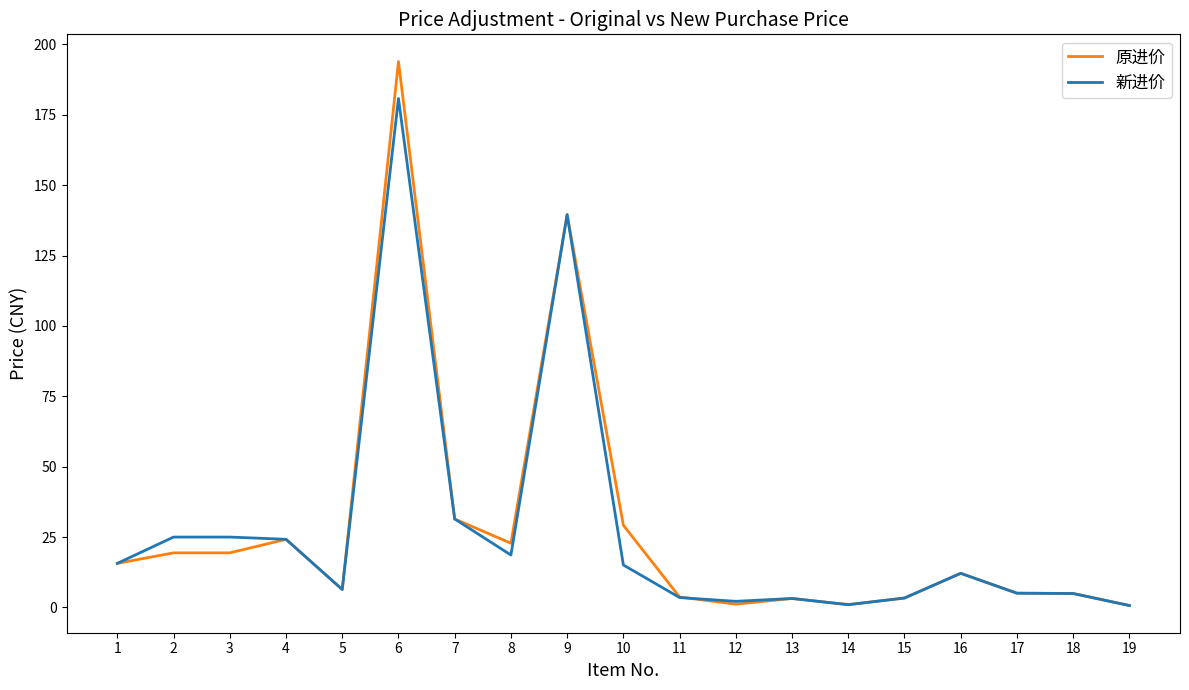

The value of 原进价 at 17 is 5.1. True or false?

True